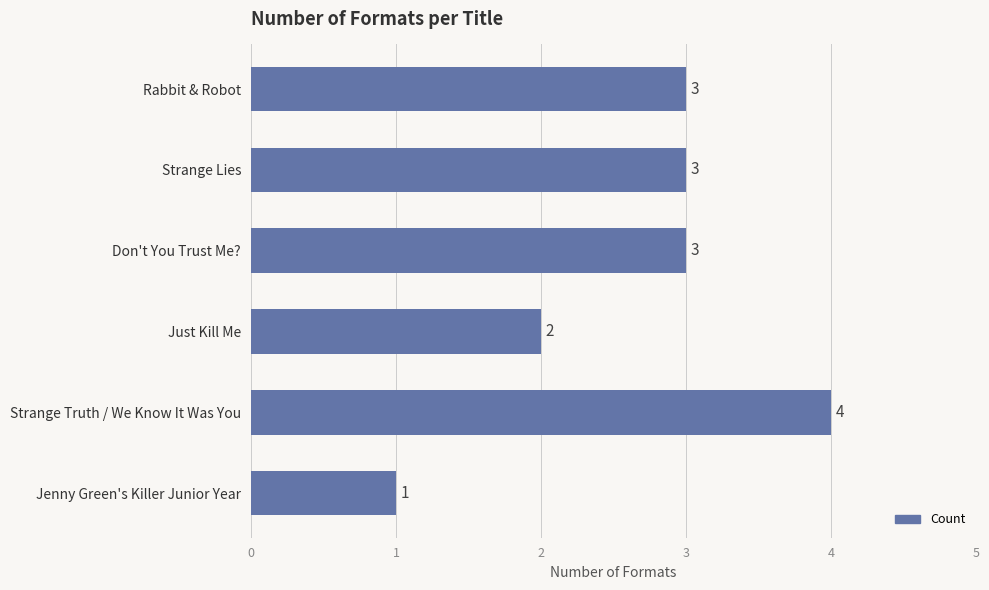

Count the number of categories in the chart.

6